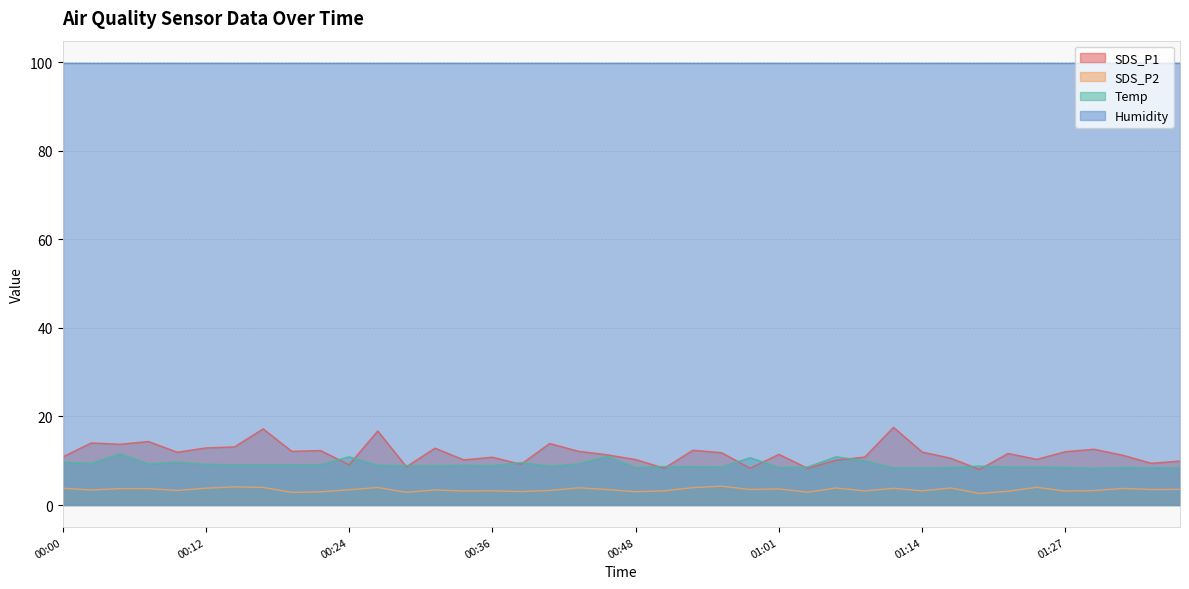

True or false: SDS_P1 and Temp cross at least once.

True